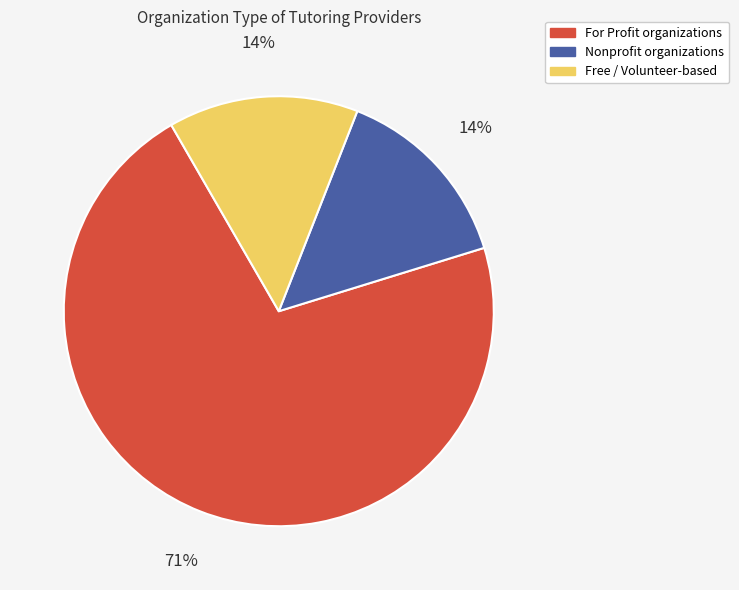

Is there a majority slice in this chart?

Yes